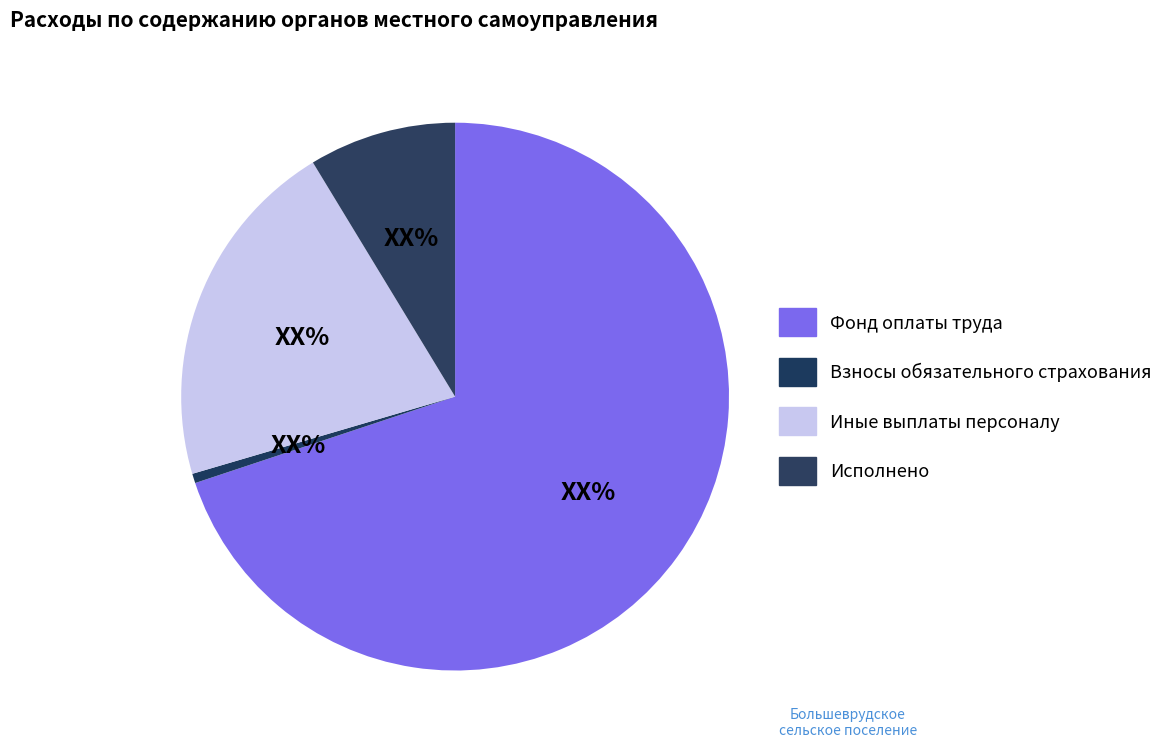

Count the number of slices in the pie.

4